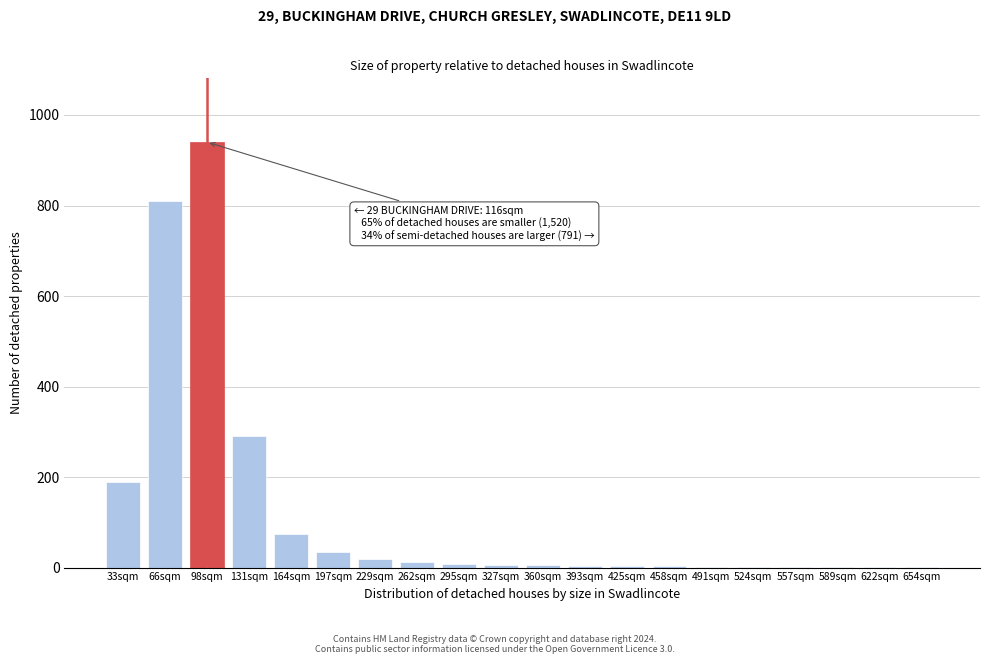

The chart shows a value of 1 at 654sqm. True or false?

True